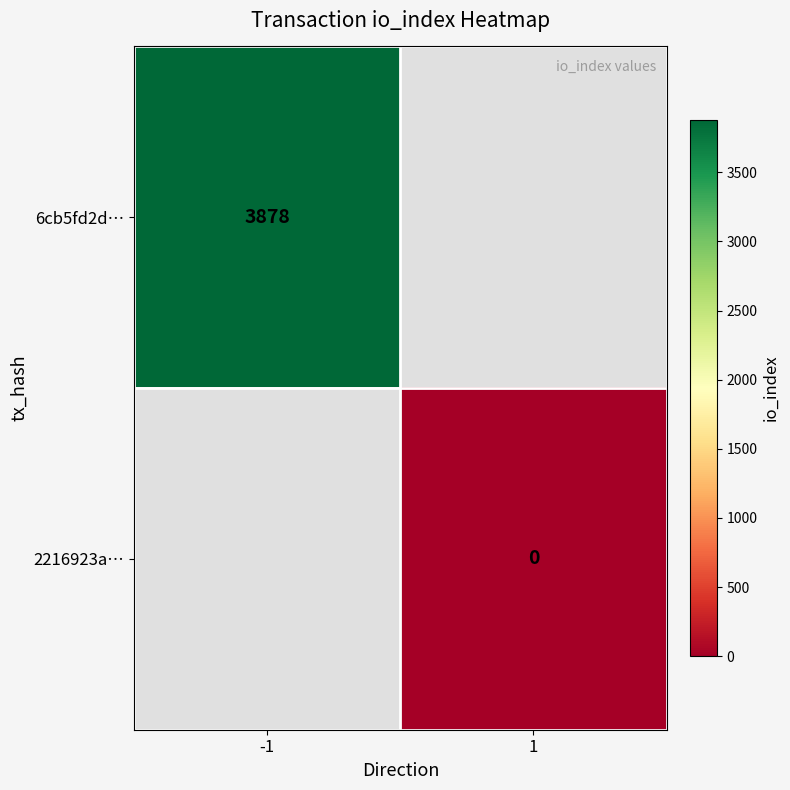

At which category does the chart reach its minimum across all series?

1